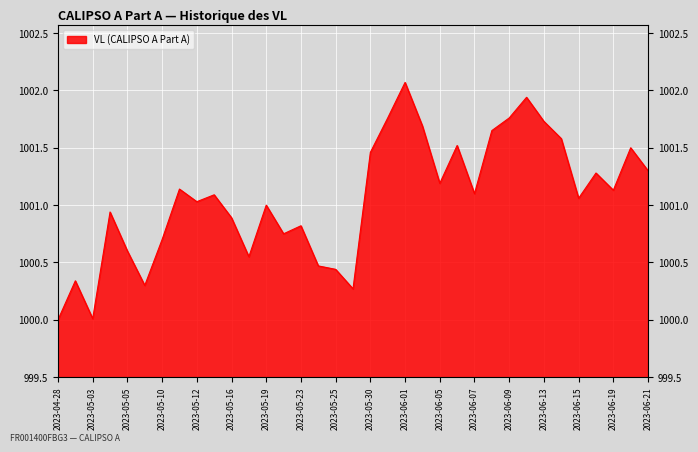

The chart shows a value of 1409.4 at 2023-05-16. True or false?

False